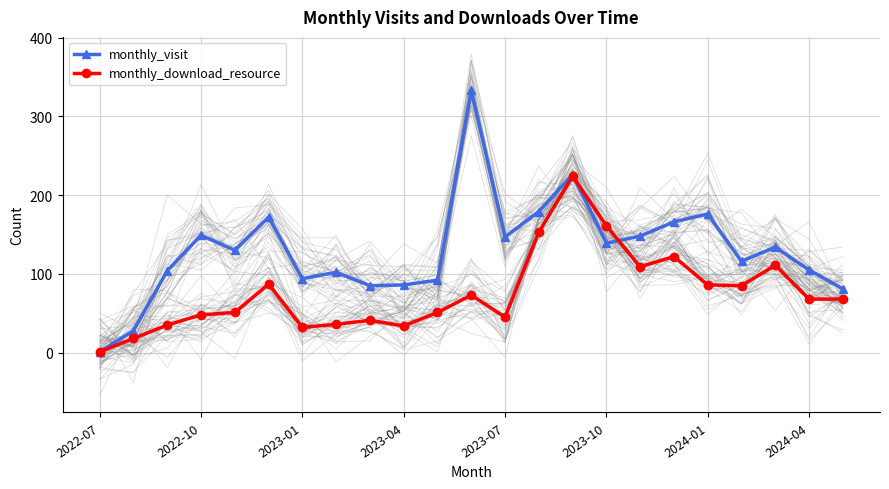

Which series ends up on top after the final intersection of monthly_download_resource and monthly_visit?

monthly_visit